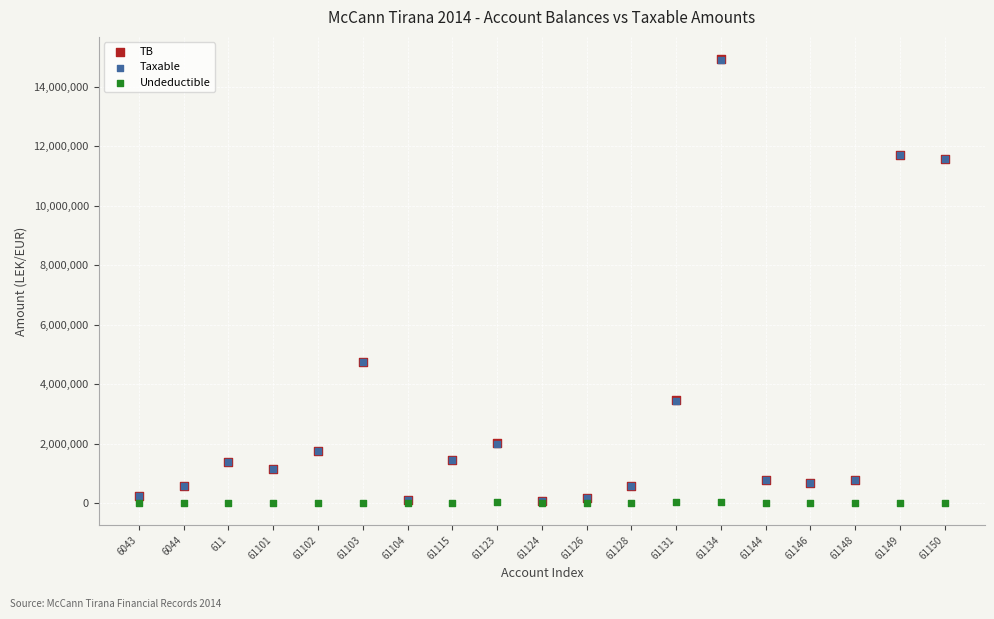

What are all the series names shown in the legend?

TB, Taxable, Undeductible